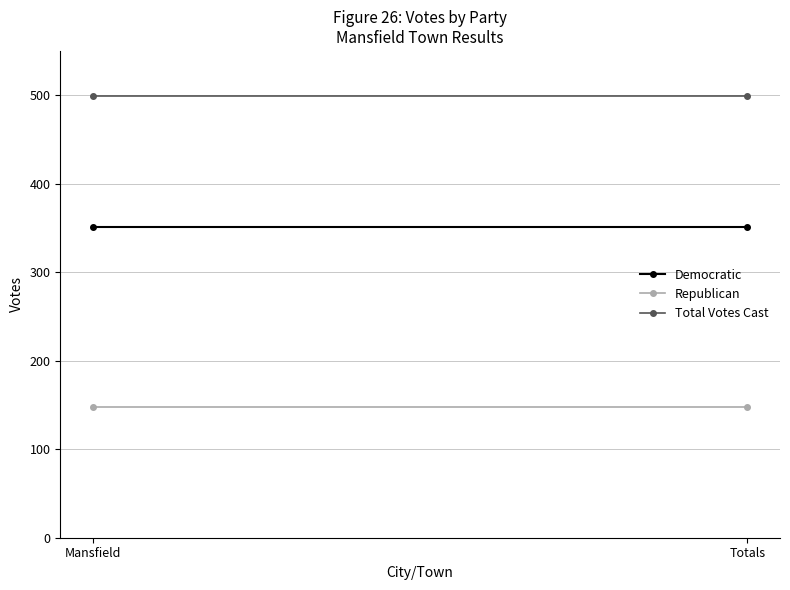

Between Totals and Mansfield, which is larger?

Totals